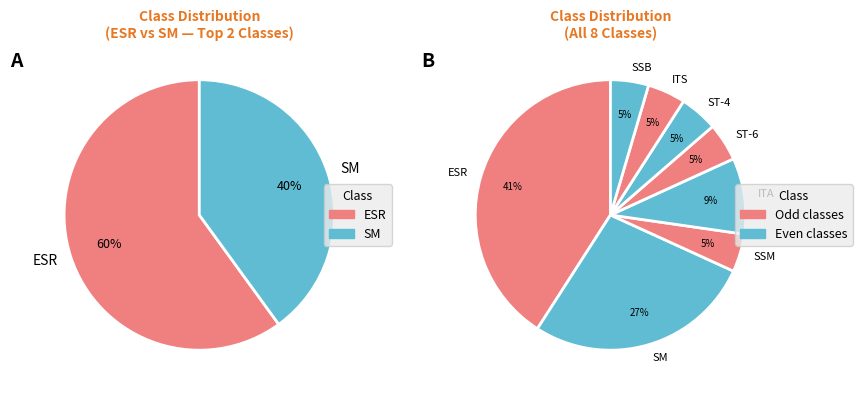

Does any single category account for the majority?

No